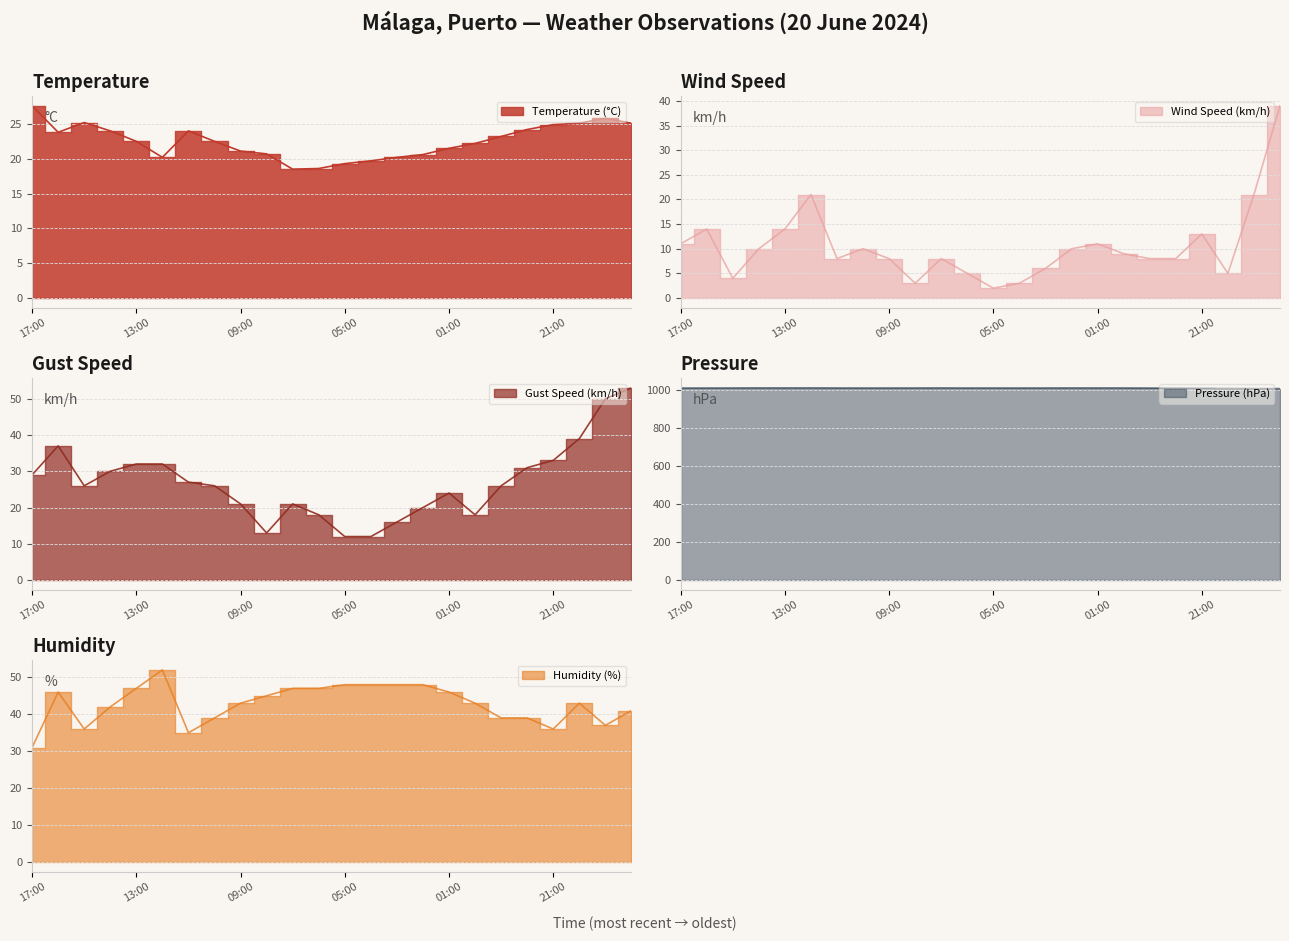

True or false: Humidity (%) and Temperature (°C) cross at least once.

False